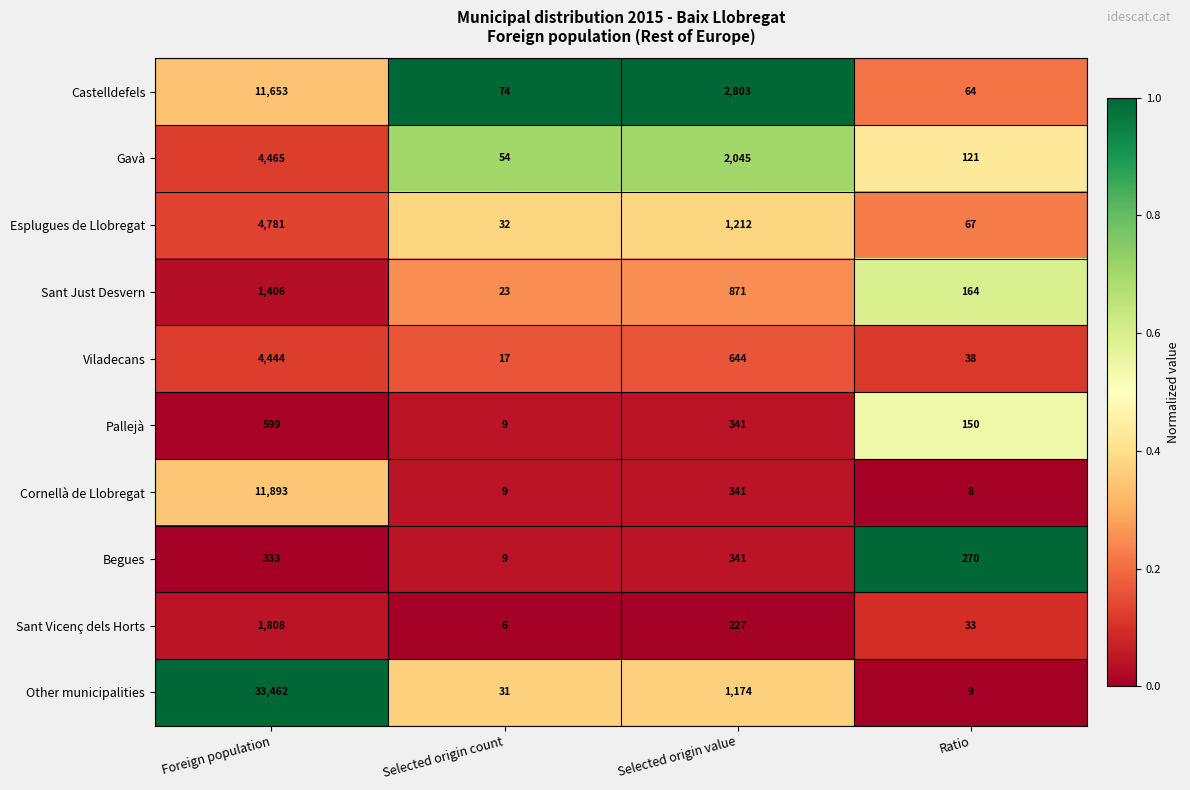

The Gavà series shows 5835 at Foreign population. True or false?

False